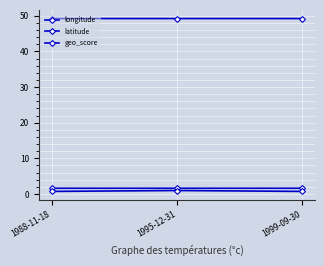

How many distinct data groups are displayed?

3